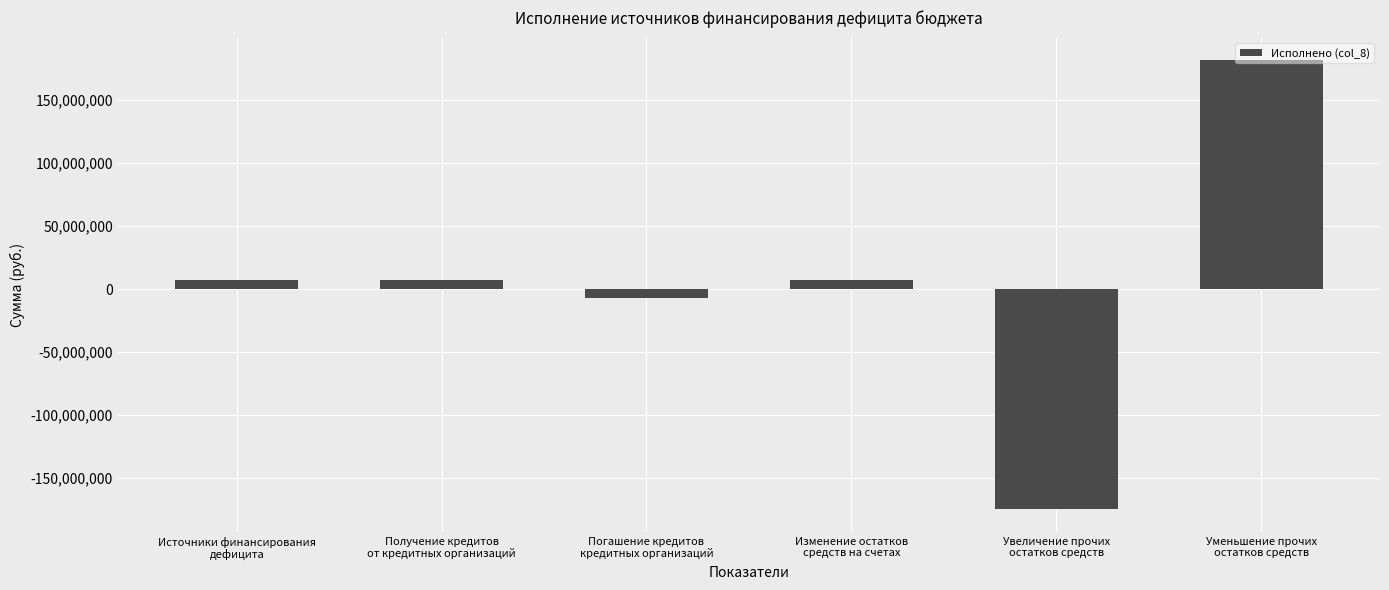

What is the change in value from Изменение остатков
средств на счетах to Уменьшение прочих
остатков средств?

+174675559.2